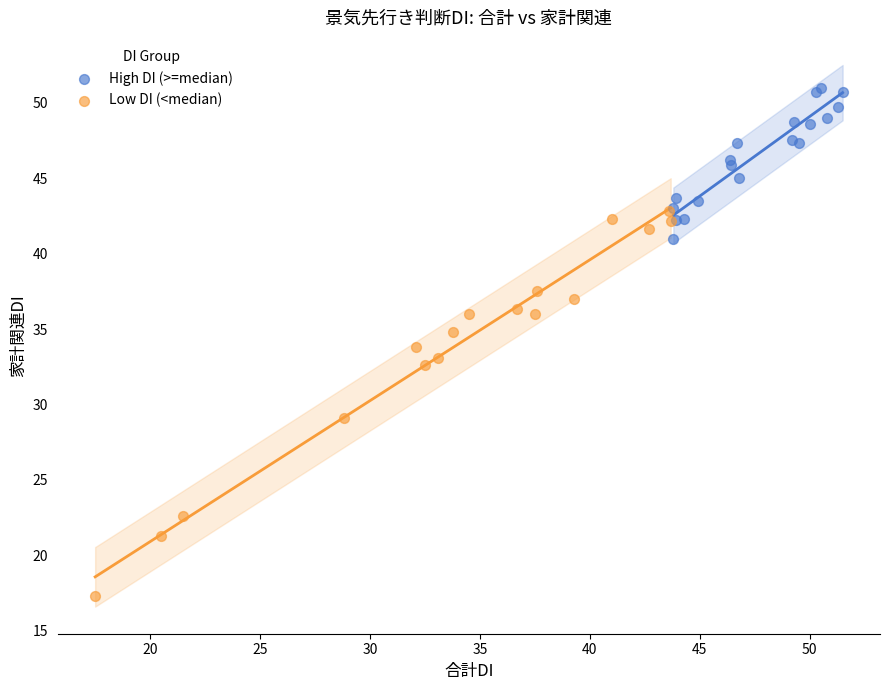

Which series reaches the maximum Y coordinate?

High DI (>=median)